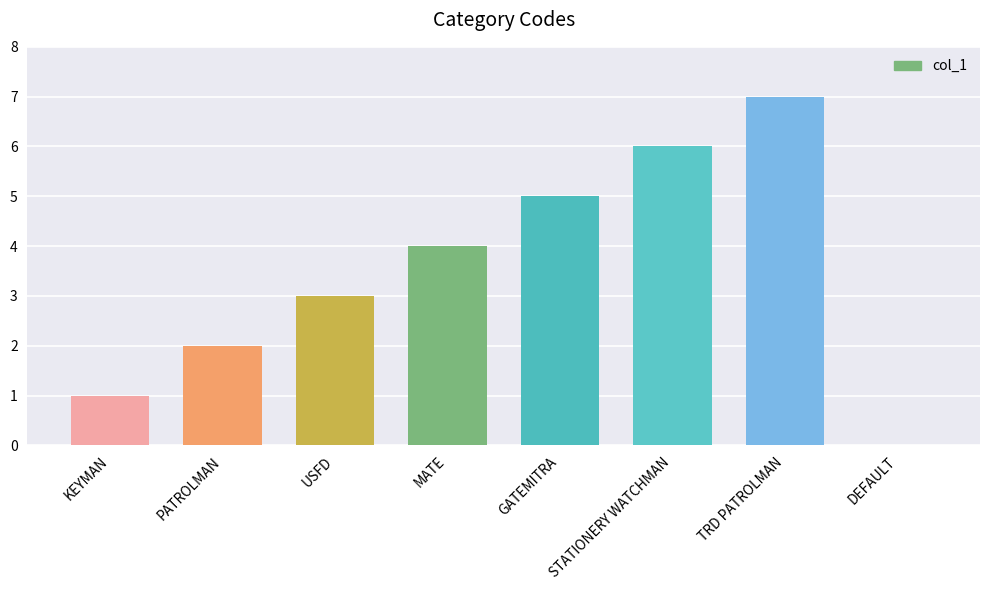

Are the bars horizontal?

No